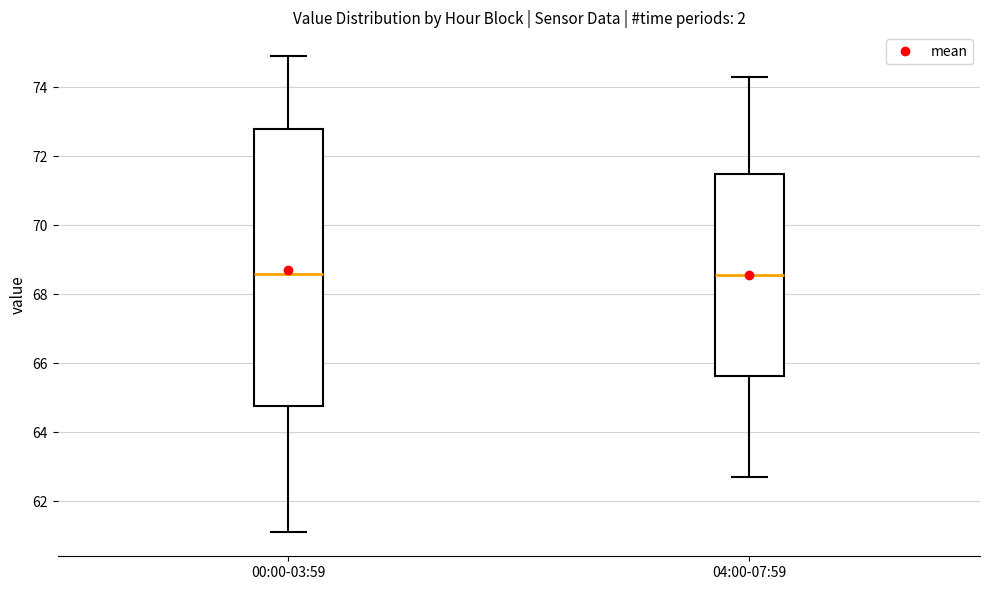

Where is the lower edge of the box for 04:00-07:59 on the y-axis? The values are not printed on the chart, so give them approximately, as read against the axis.

65.6